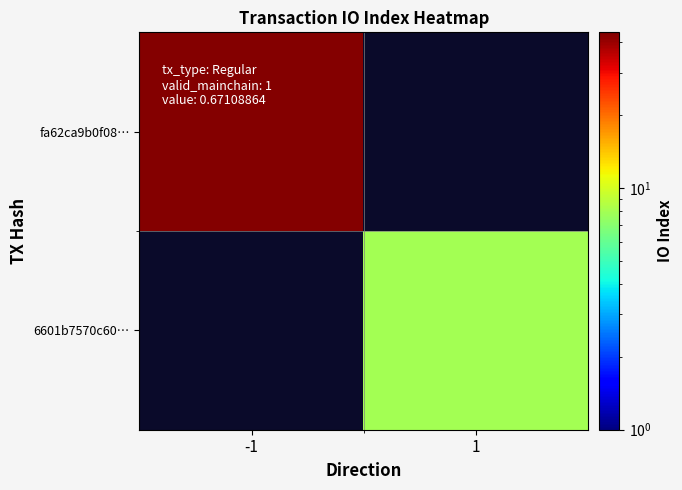

At which label is fa62ca9b0f08… closest to 43?

-1